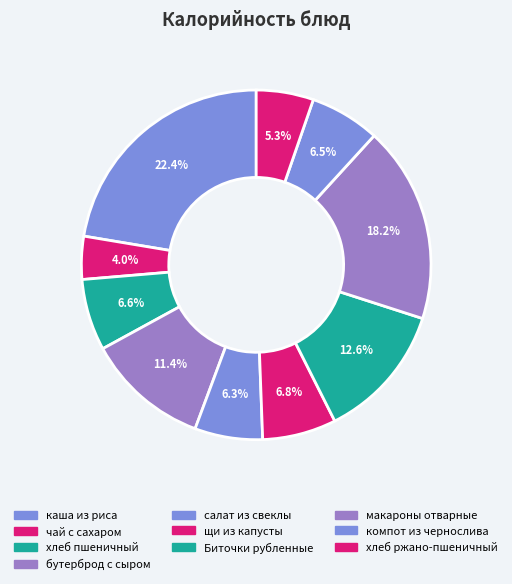

Which category has the smallest portion of the pie?

чай с сахаром